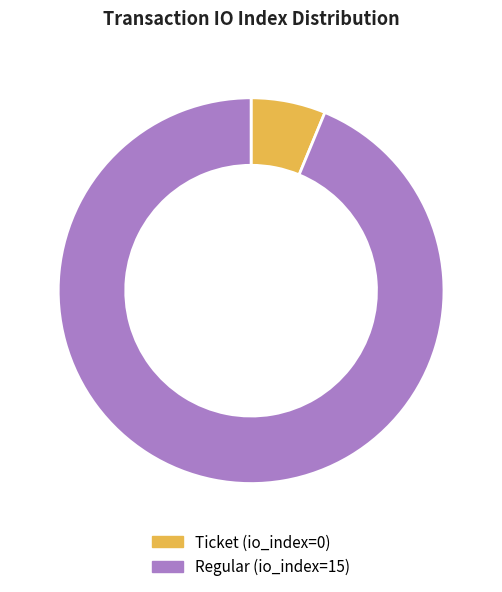

How many slices are in this pie chart?

2